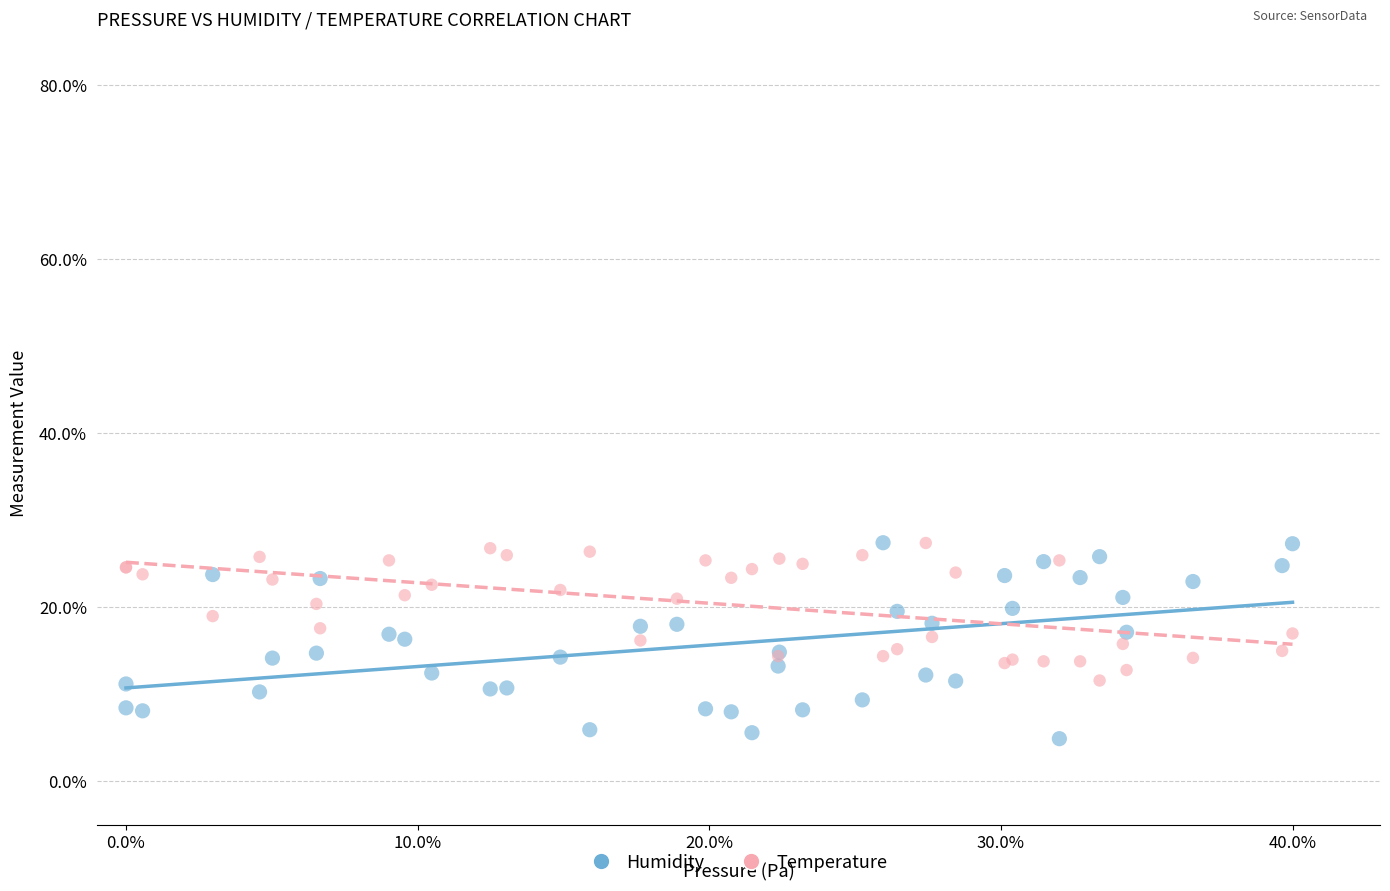

Which series reaches the minimum Y coordinate?

Humidity